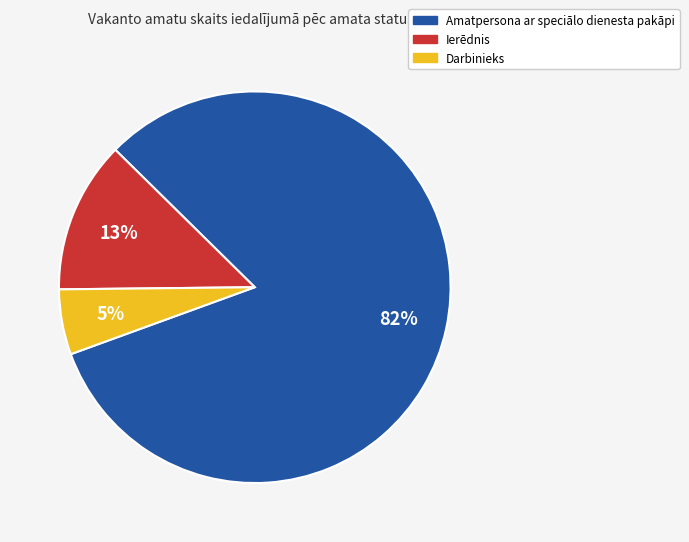

To the nearest percent, what is the average slice percentage?

33%